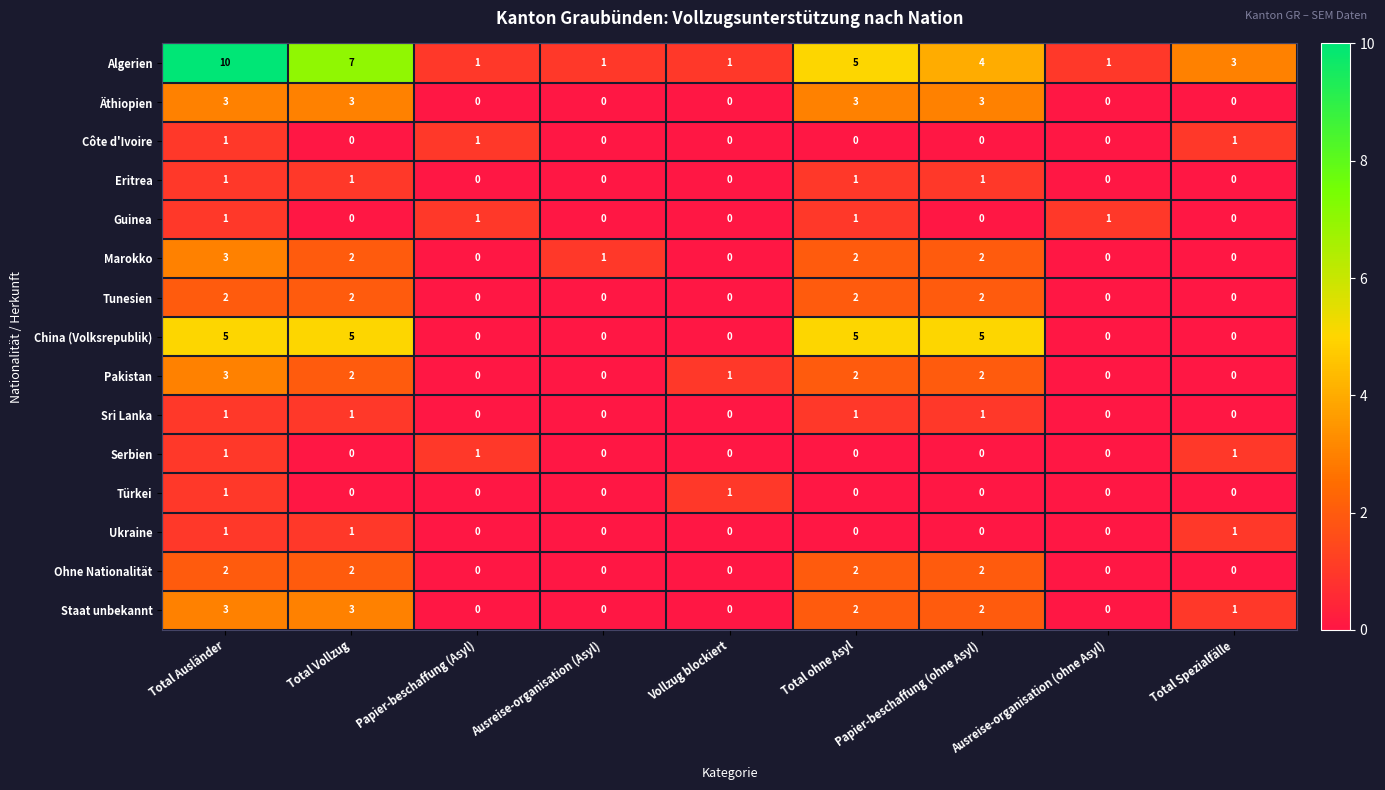

At which category is the sum across all series the highest?

Total Ausländer